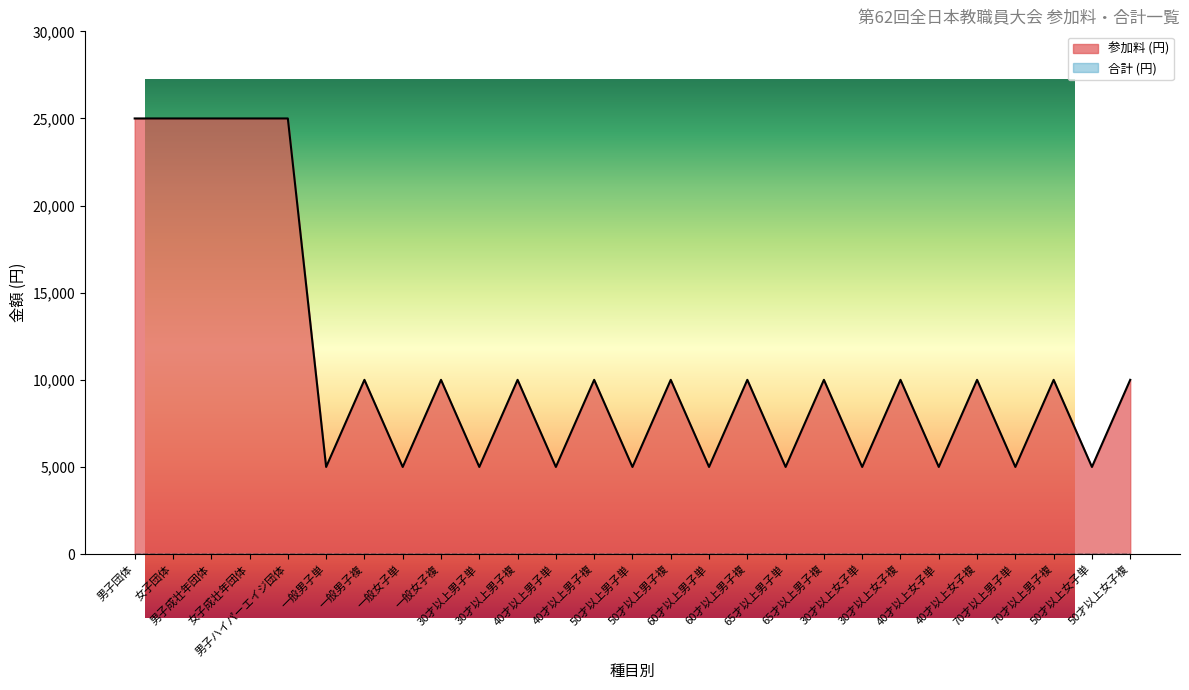

How many data points are less than 10000?

11